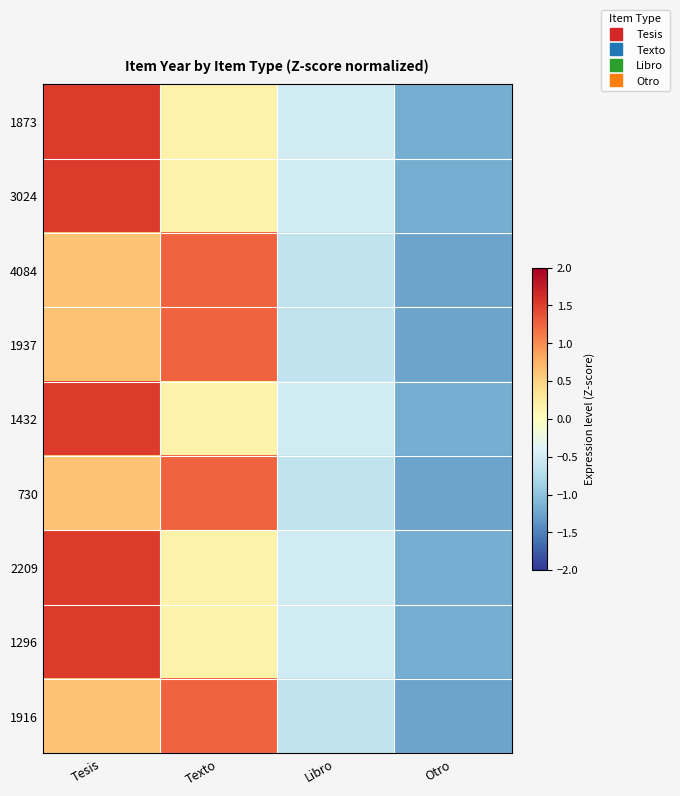

At how many categories does at least one series exceed 1?

2